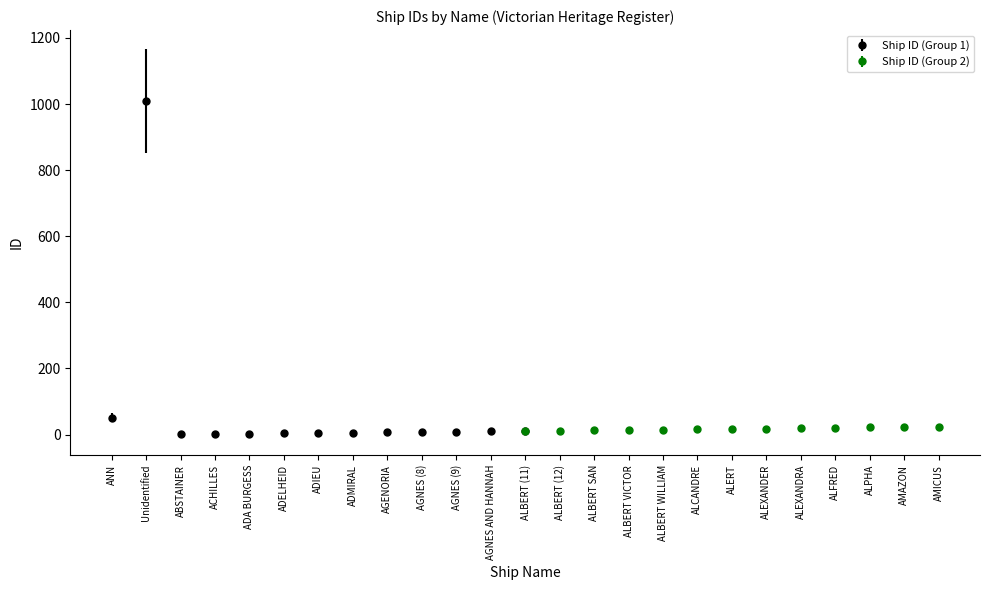

What is the greatest value displayed?

1009